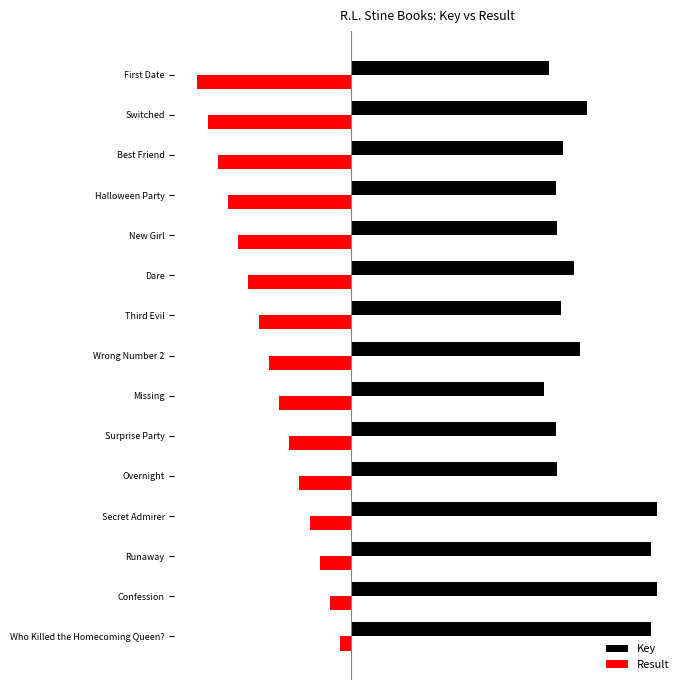

What are all the series names shown in the legend?

Key, Result